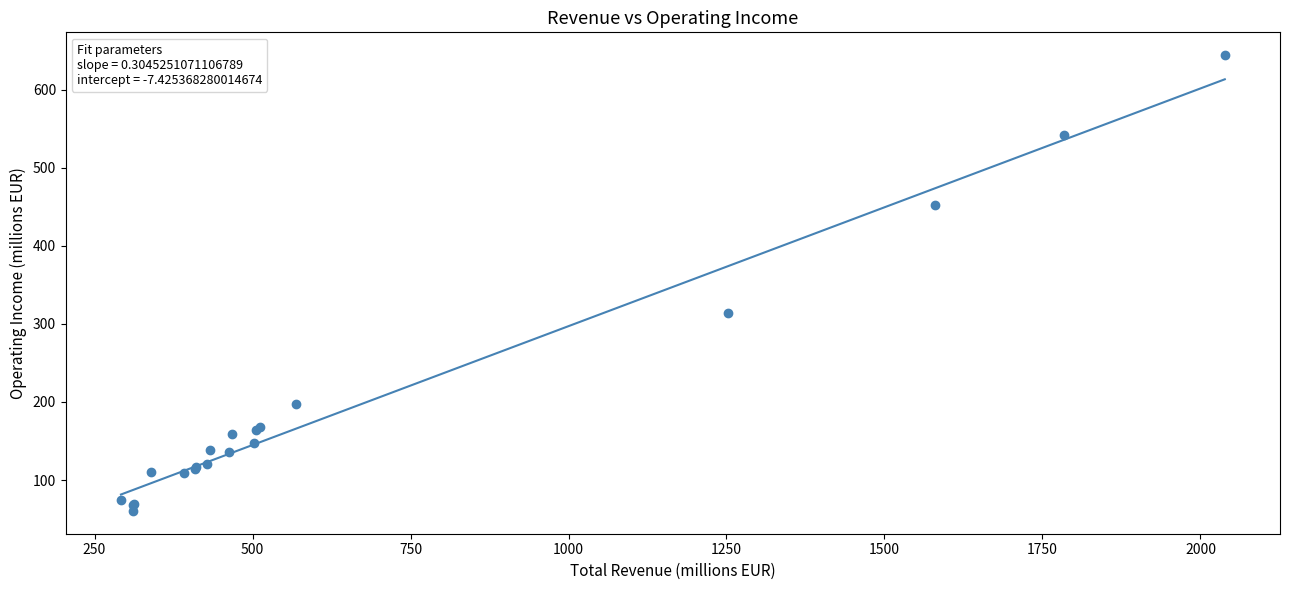

What Y value in the scatter plot is closest to 352?

313.7